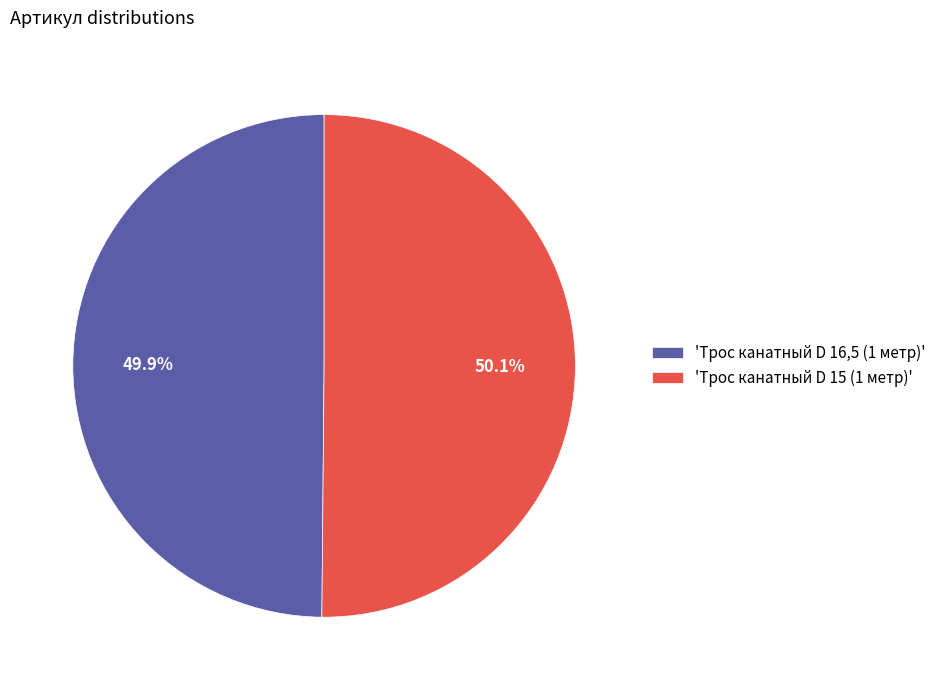

Combined, what portion of the pie is 'Трос канатный D 15 (1 метр)' and 'Трос канатный D 16,5 (1 метр)'?

100.0%